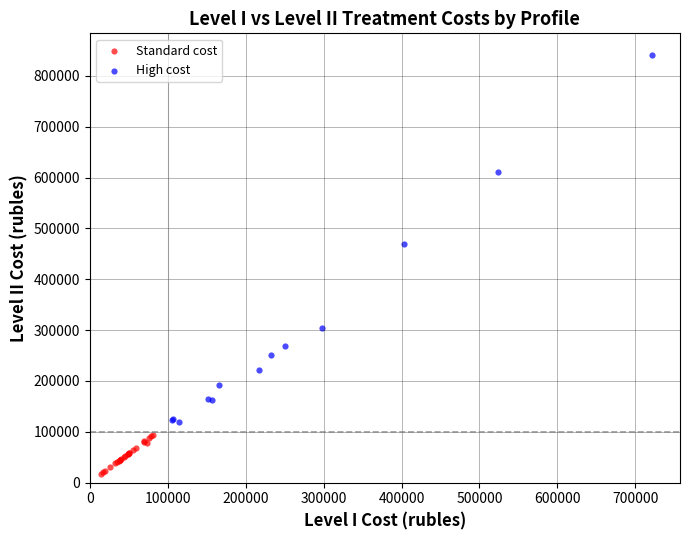

Which series contains the highest Y value?

High cost